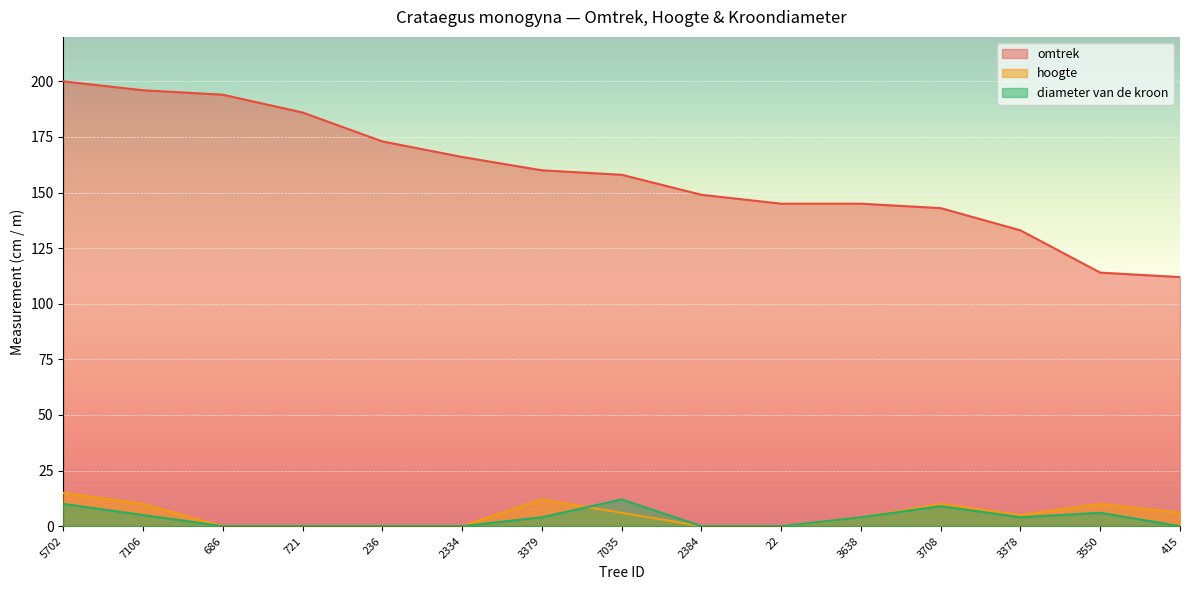

How many data points in hoogte are less than 5?

7